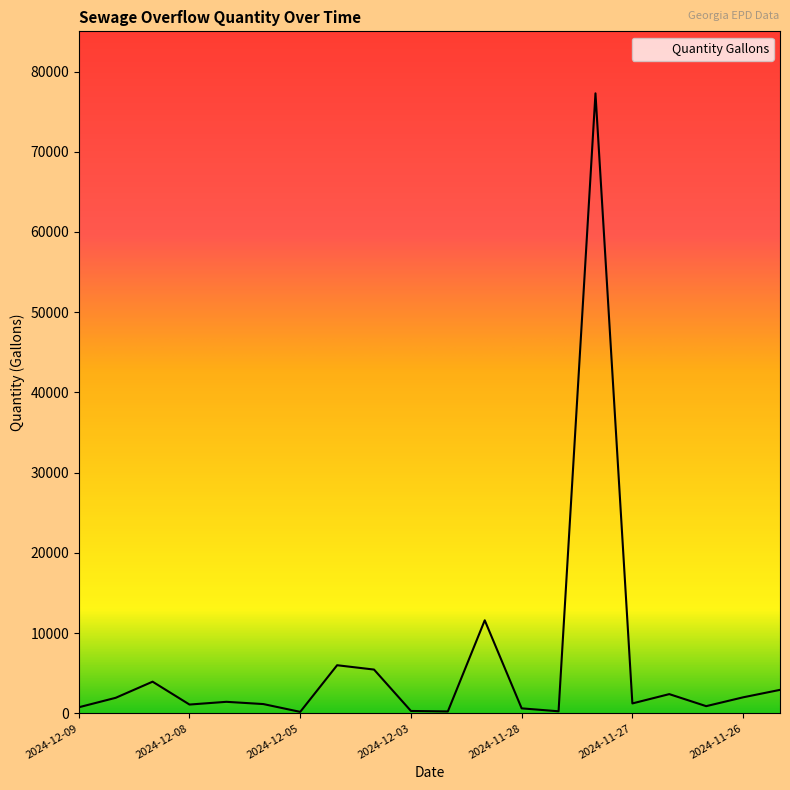

What is the difference between the maximum and minimum values?

77092